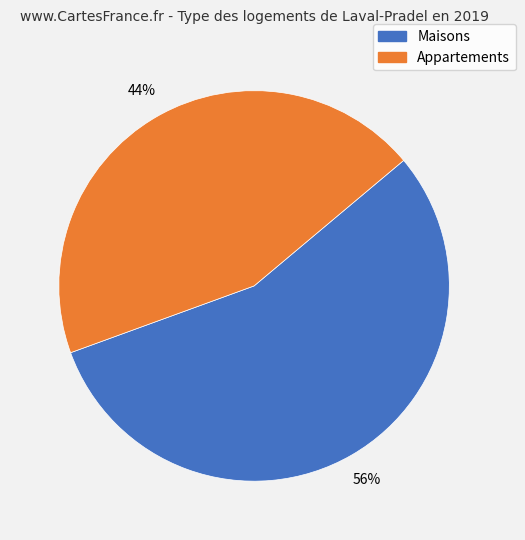

To the nearest percent, what is the average slice percentage?

50%